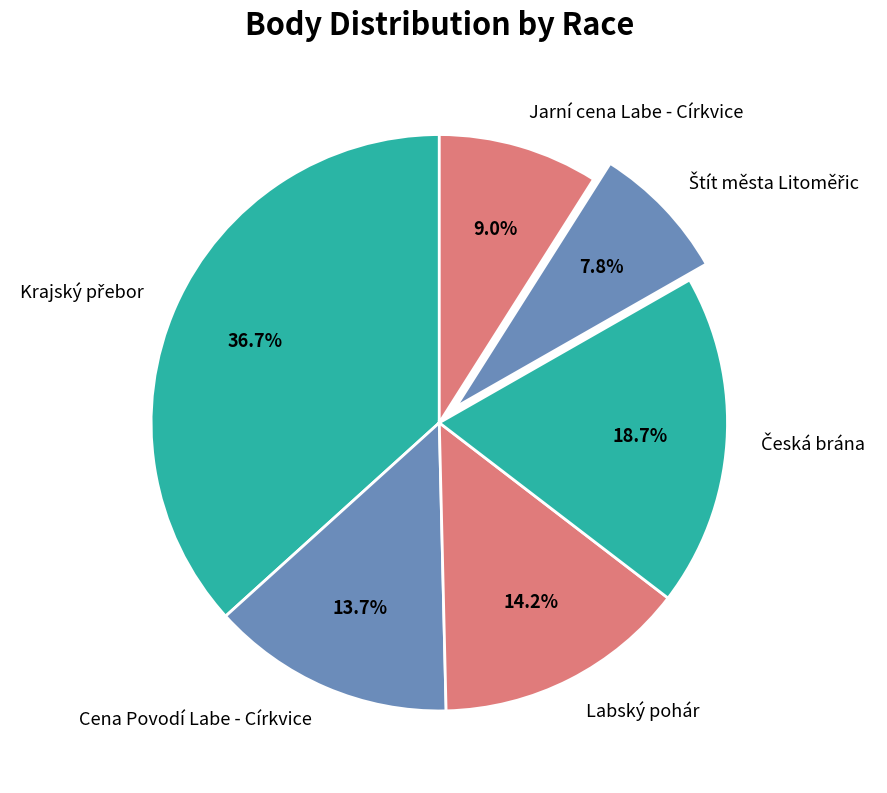

What portion of the pie excludes Jarní cena Labe - Církvice?

91.0%